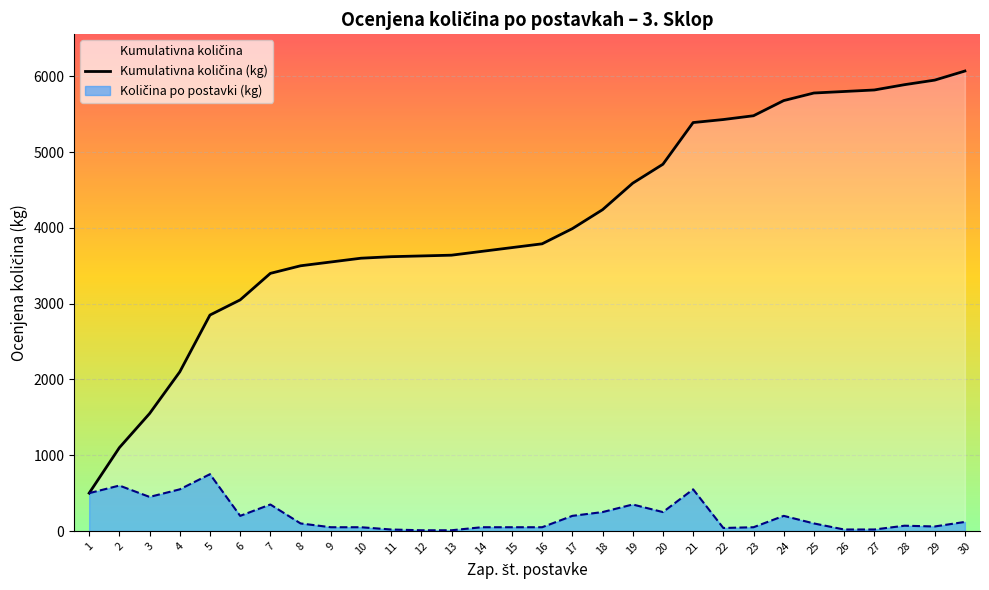

Which has a higher value, 13 or 30?

30